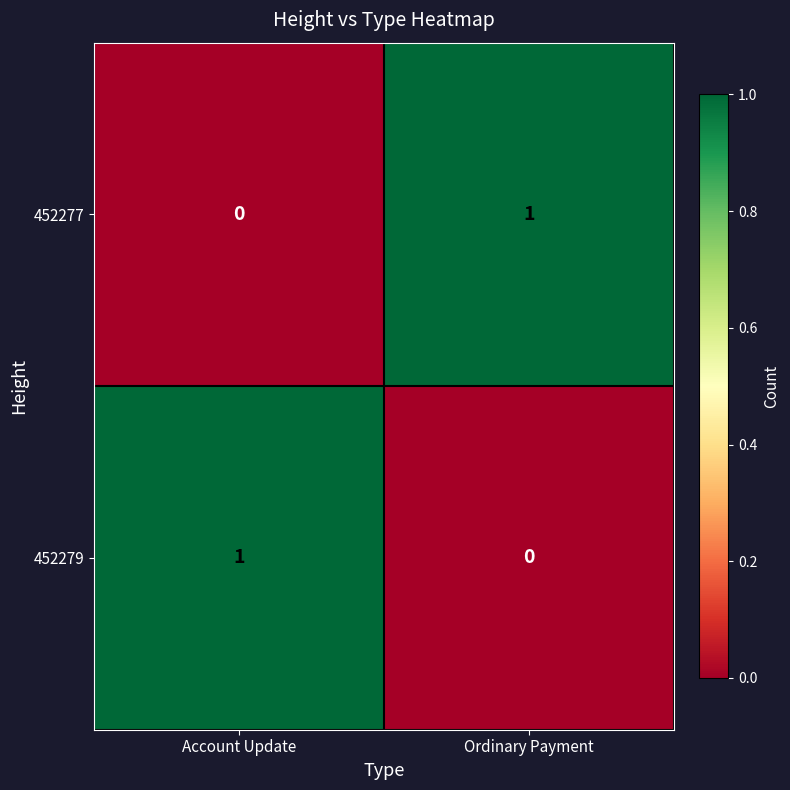

Rank the series at Ordinary Payment from lowest to highest value.

452279, 452277